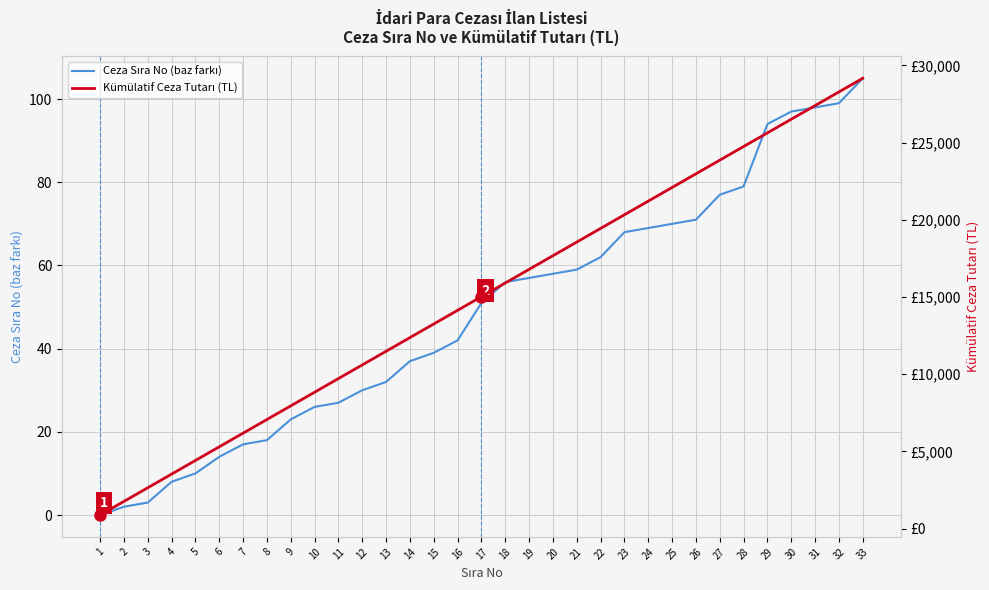

Which series has the largest range (max minus min)?

Kümülatif Ceza Tutarı (TL)